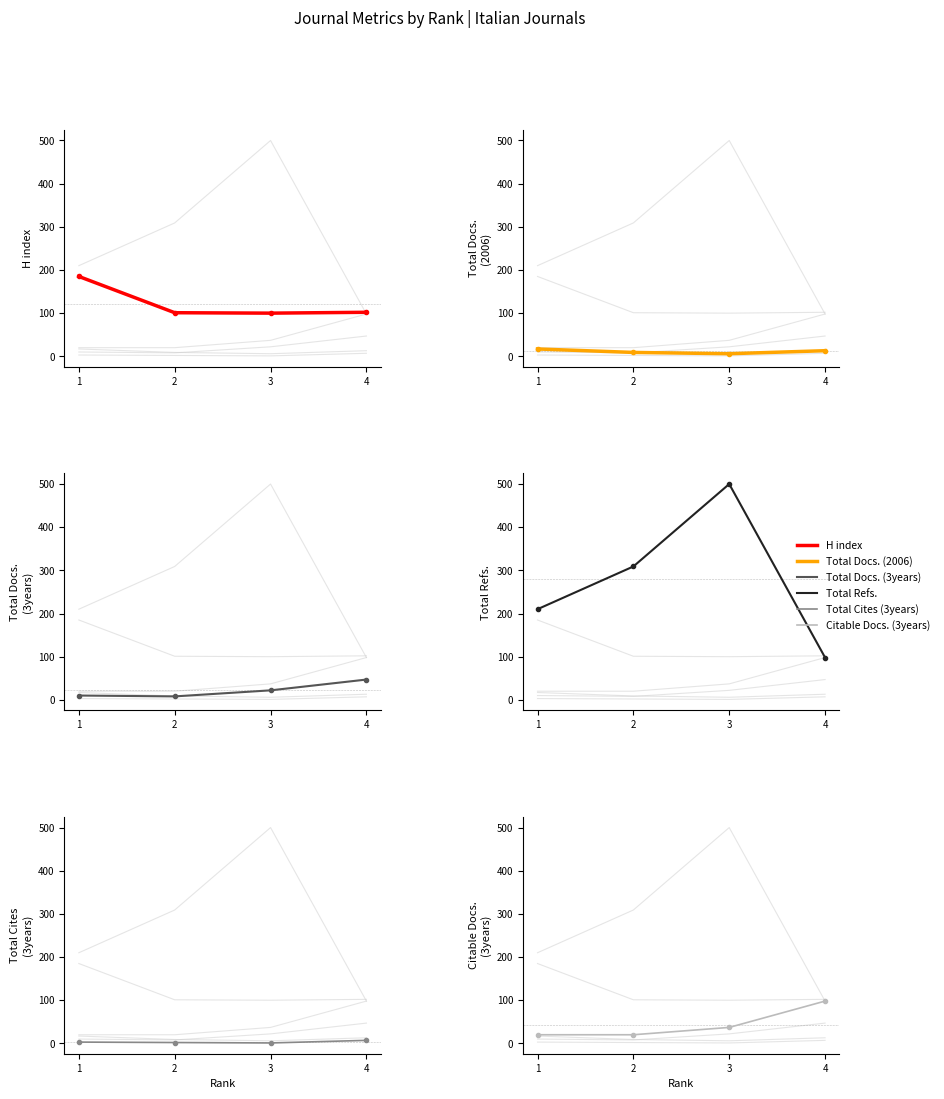

At which category does Total Cites (3years) reach its first local valley?

3